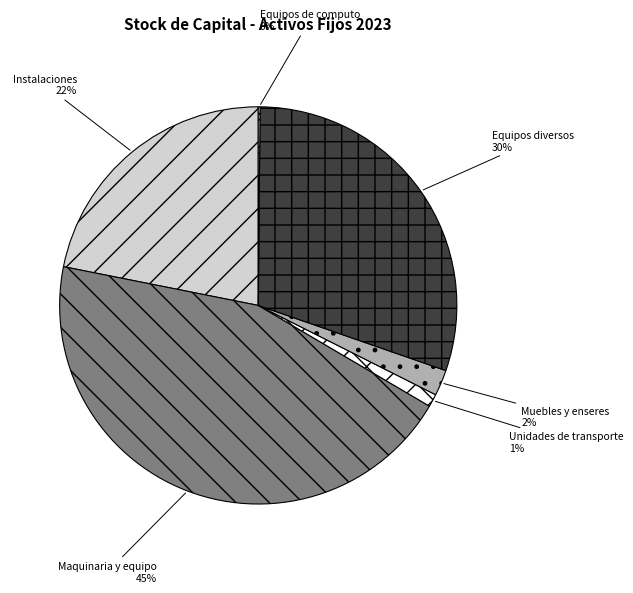

What is the ratio of the value at Equipos diversos to the value at Maquinaria y equipo?

0.7